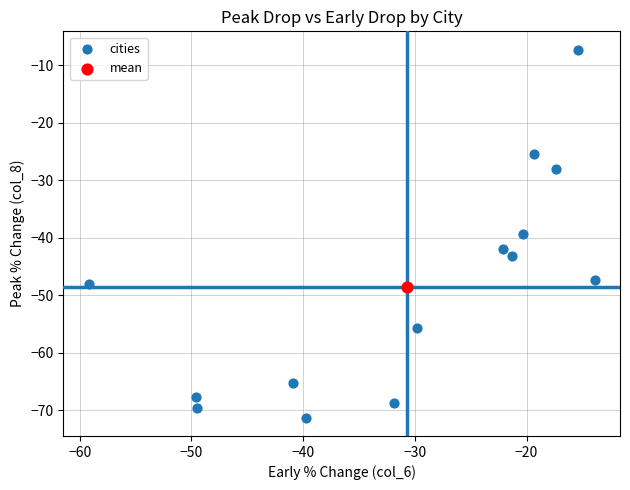

What are all the series names shown in the legend?

cities, mean